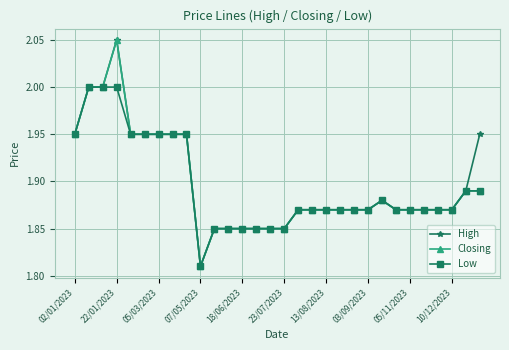

True or false: Closing has more than 0 points higher than both neighbors.

True